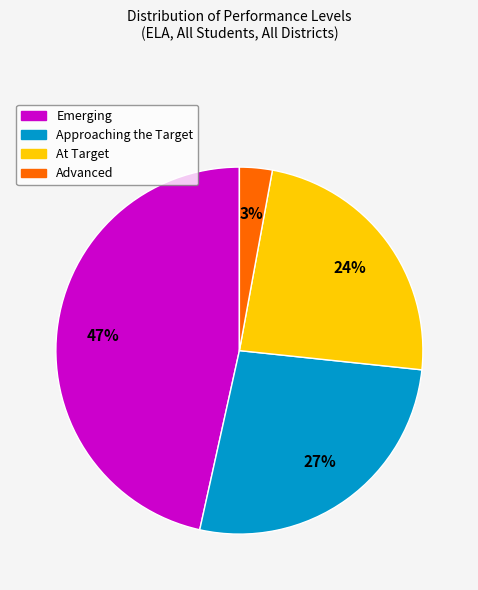

Combined, do Approaching the Target and Advanced account for over 50%?

No